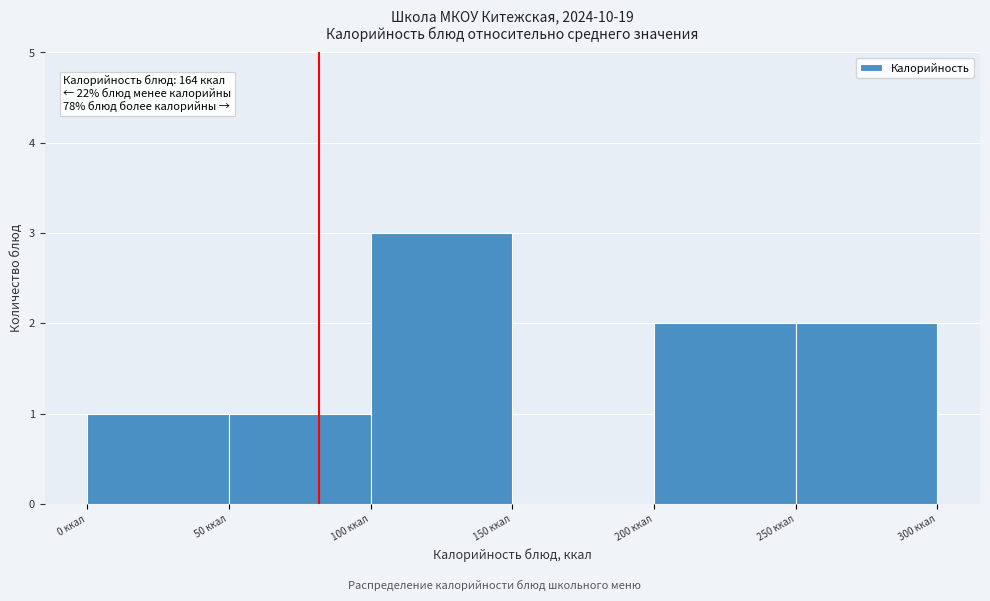

Which range on the x-axis has the tallest bar?

100 to 150